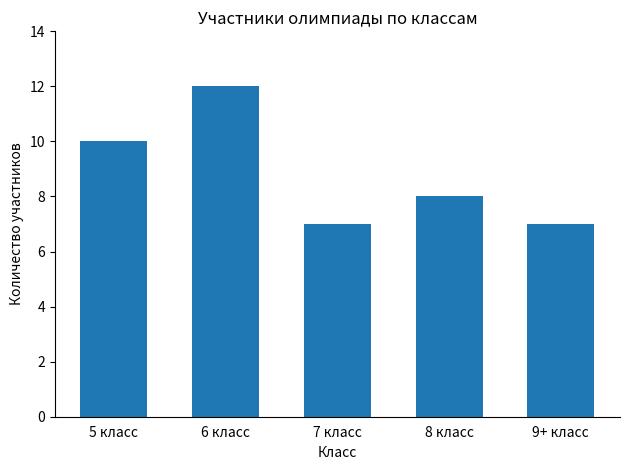

What value does the data have at 7 класс?

7